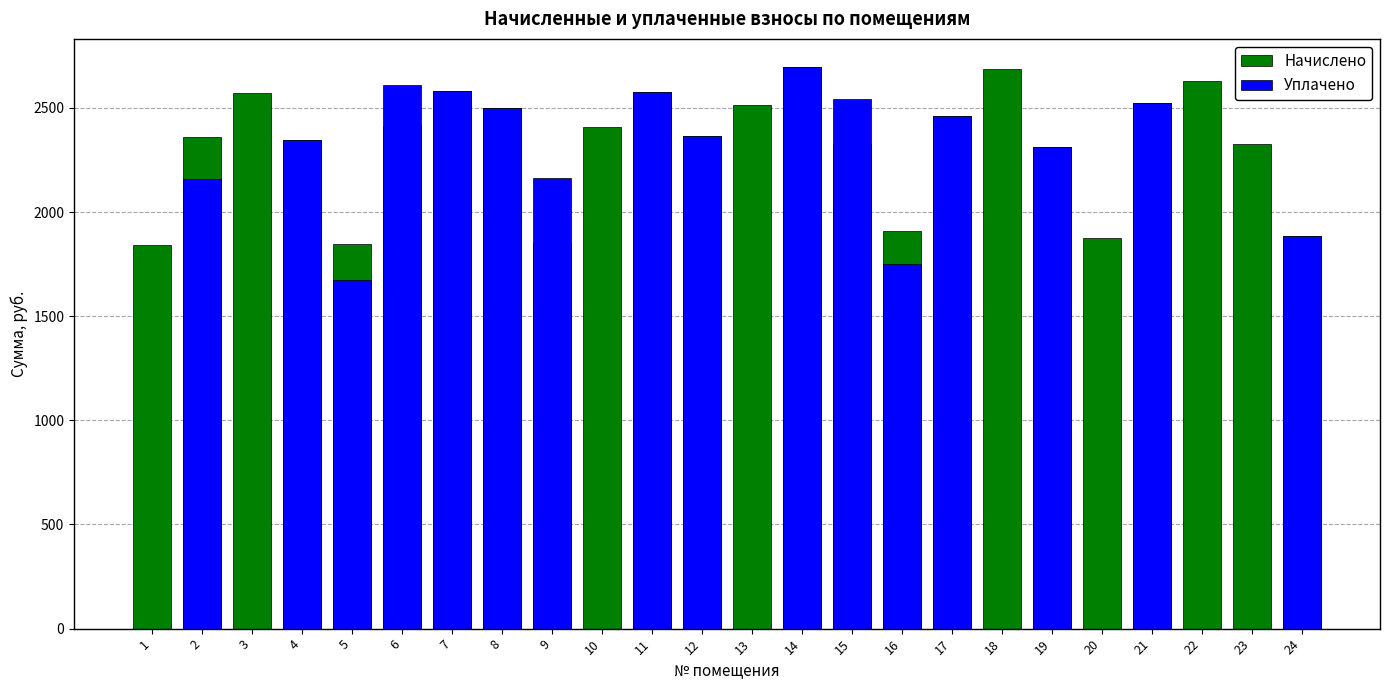

Reading right to left, transcribe all the data shown in this chart.

Начислено: 1886.5	2328.5	2631.5	2523.4	1877.0	2310.7	2687.3	2459.2	1910.3	2328.5	2696.8	2515.0	2364.1	2578.0	2409.8	1852.7	2500.8	2580.4	2413.4	1847.4	2346.4	2572.1	2359.3	1841.4
Уплачено: 1886.5	0.0	0.0	2523.4	0.0	2311.2	0.0	2459.2	1751.1	2542.4	2696.8	0.0	2364.1	2577.0	0.0	2161.5	2500.8	2580.4	2609.0	1671.9	2346.4	0.0	2157.5	0.0